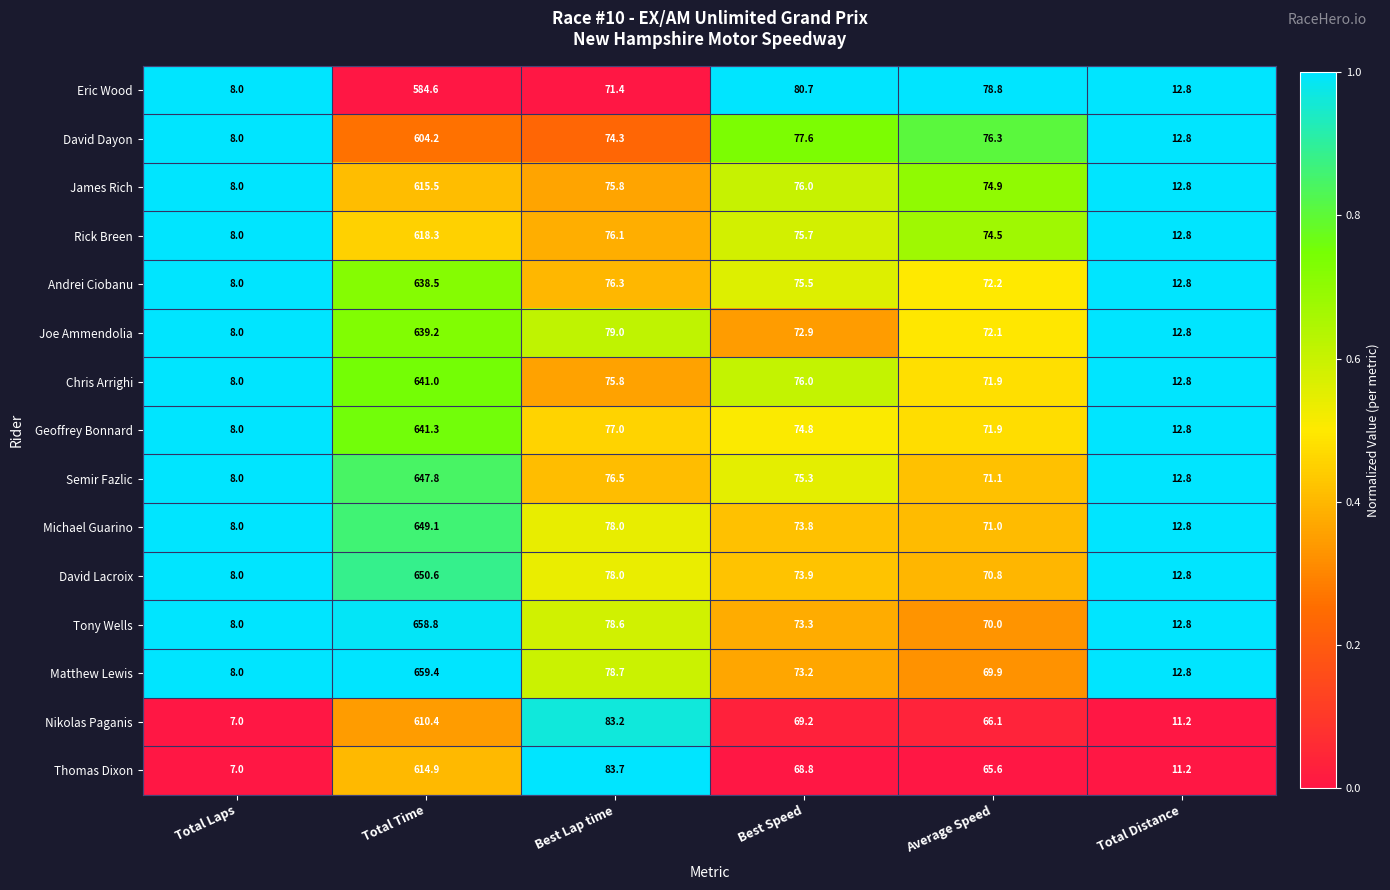

Which series has the largest total across all categories?

Matthew Lewis